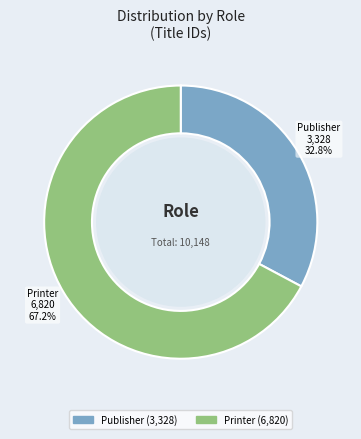

To the nearest percent, what is the average slice percentage?

50%